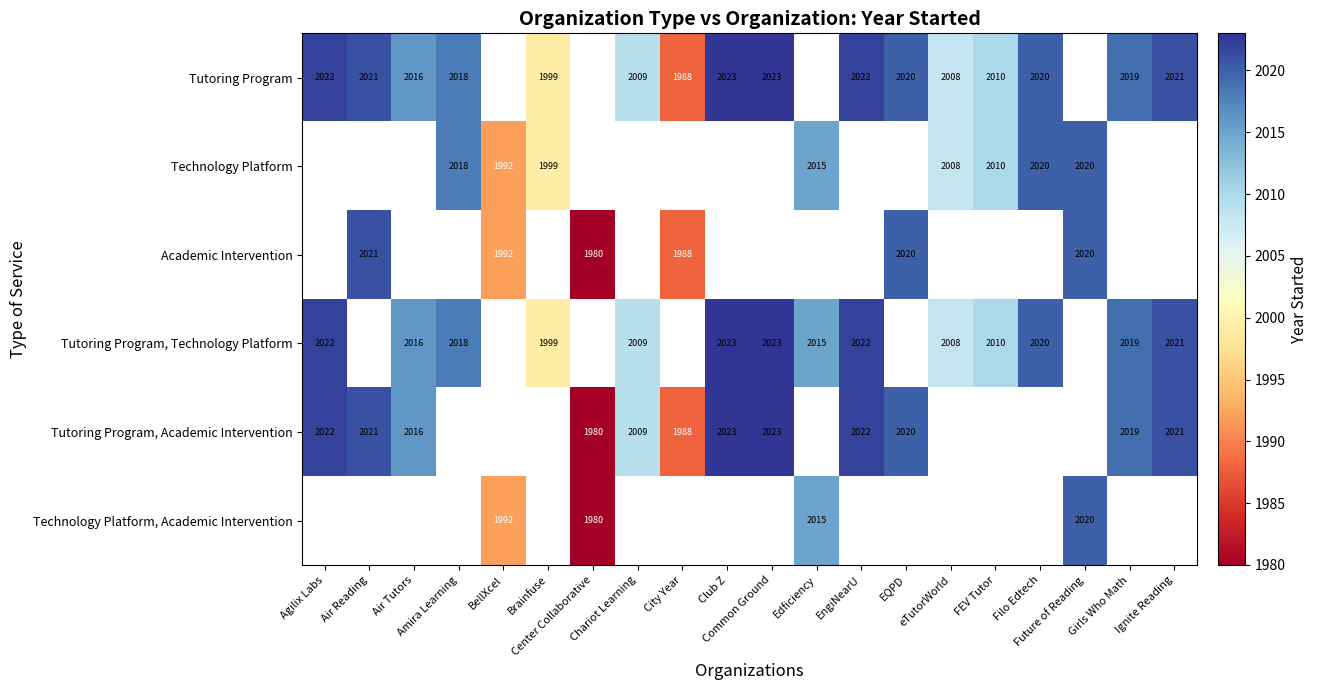

At which label does Tutoring Program first exceed 2021?

Agilix Labs